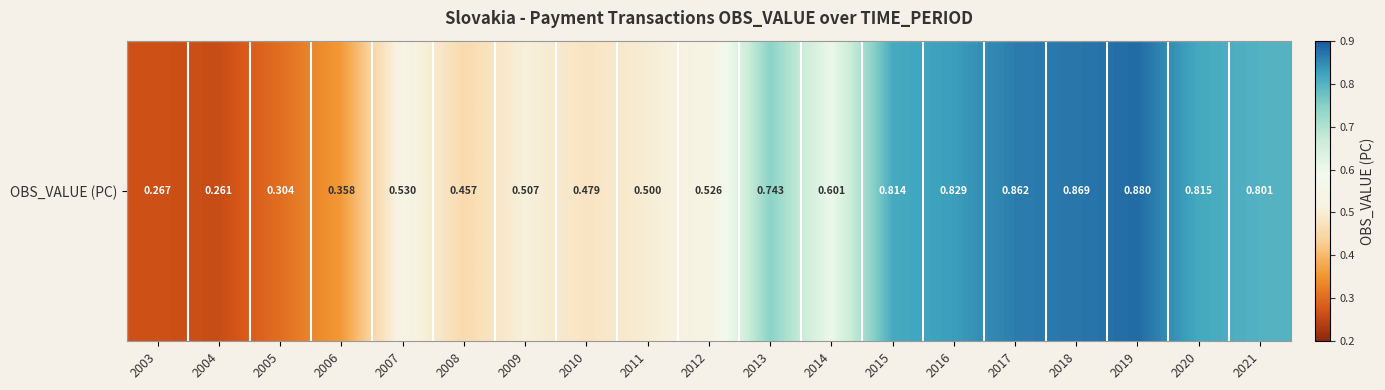

What is the change in value from 2011 to 2019?

+0.4